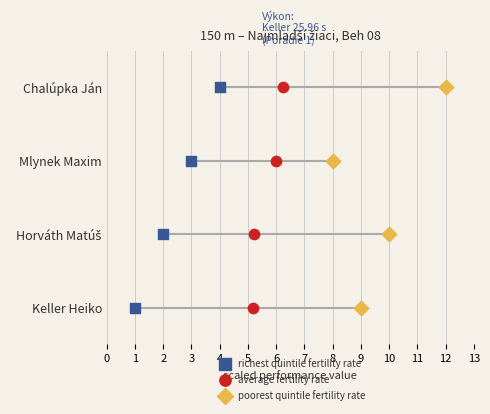

What are all the series names shown in the legend?

richest quintile fertility rate, average fertility rate, poorest quintile fertility rate